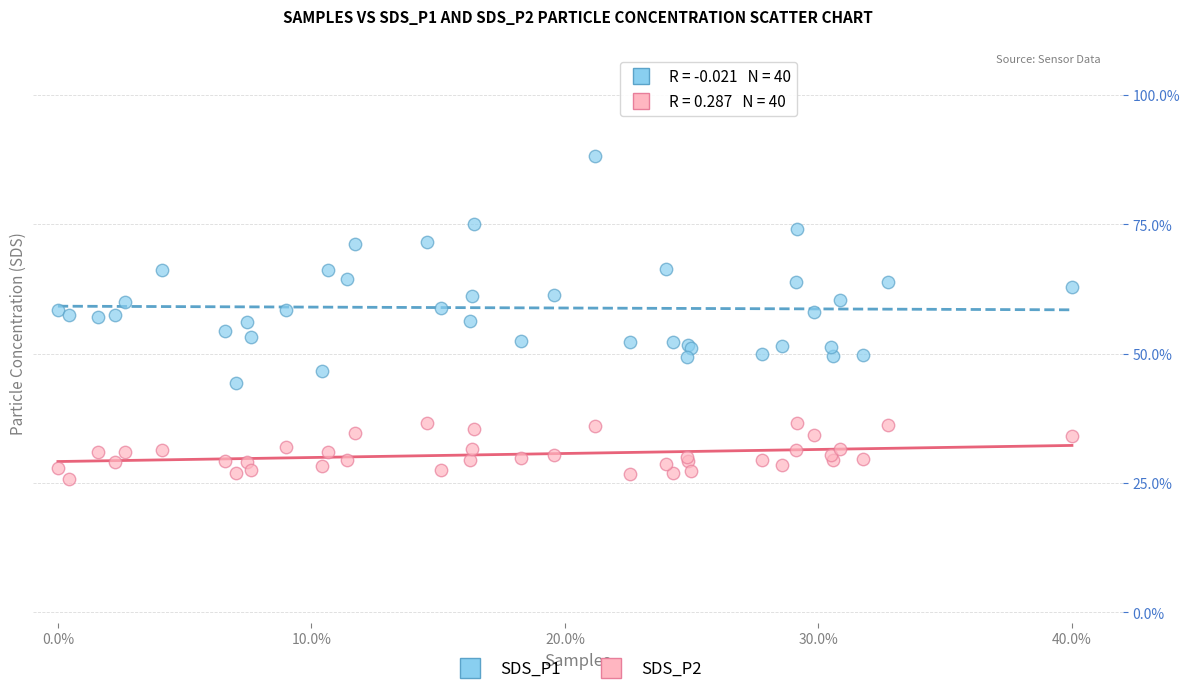

Which series reaches the maximum Y coordinate?

SDS_P1